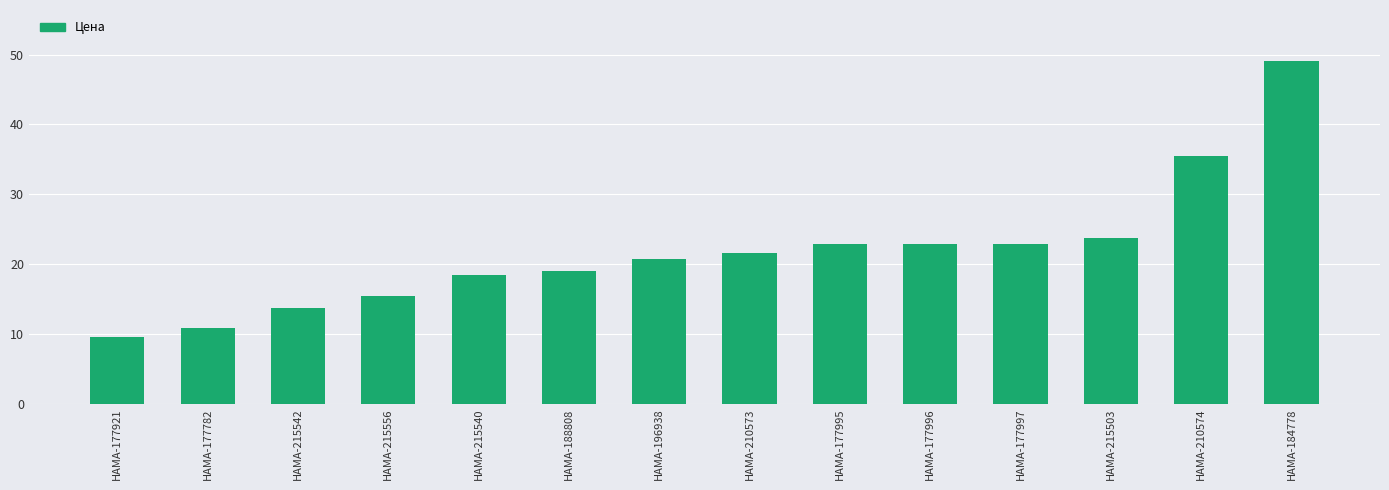

How many bars are there in total?

14